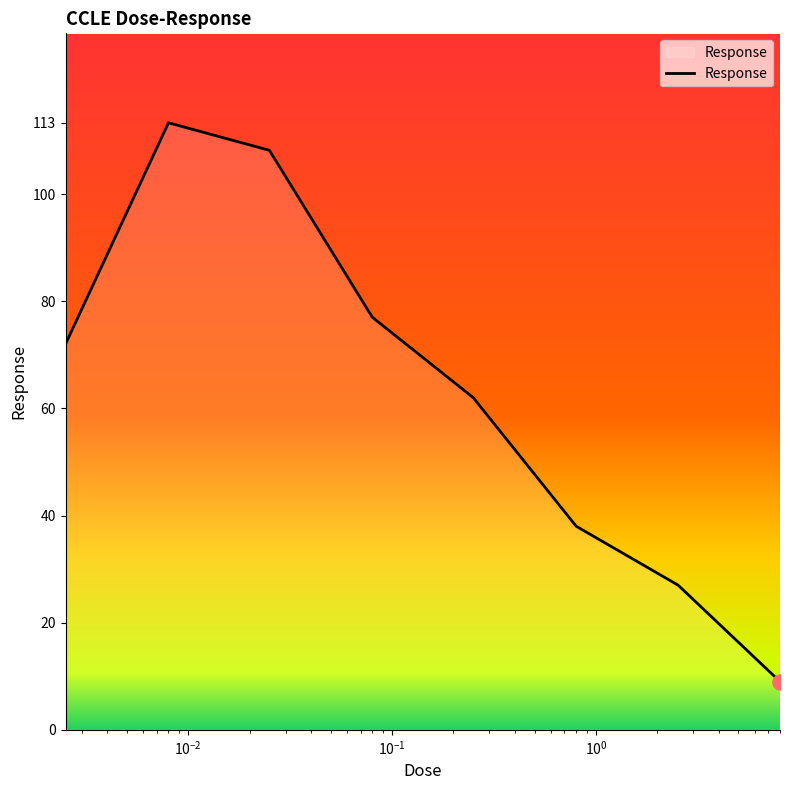

What is the difference between the maximum and minimum values?

104.3